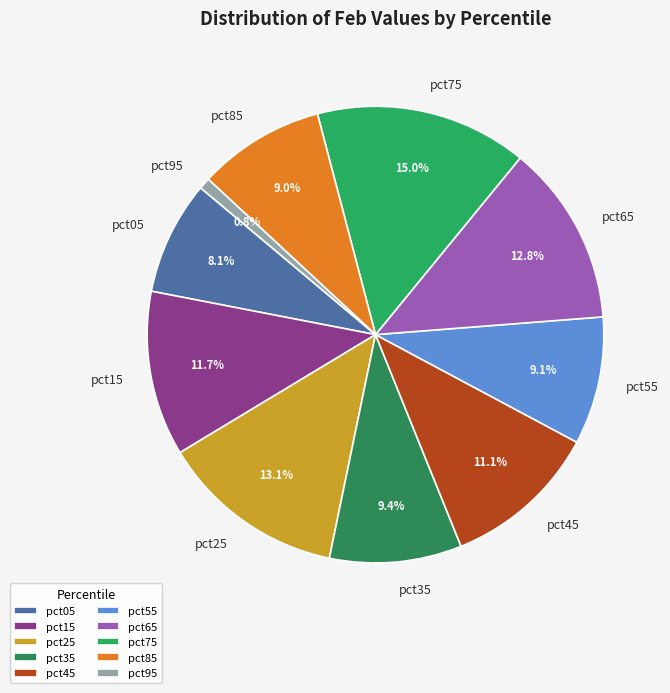

True or false: pct85 accounts for 9% of the total.

True